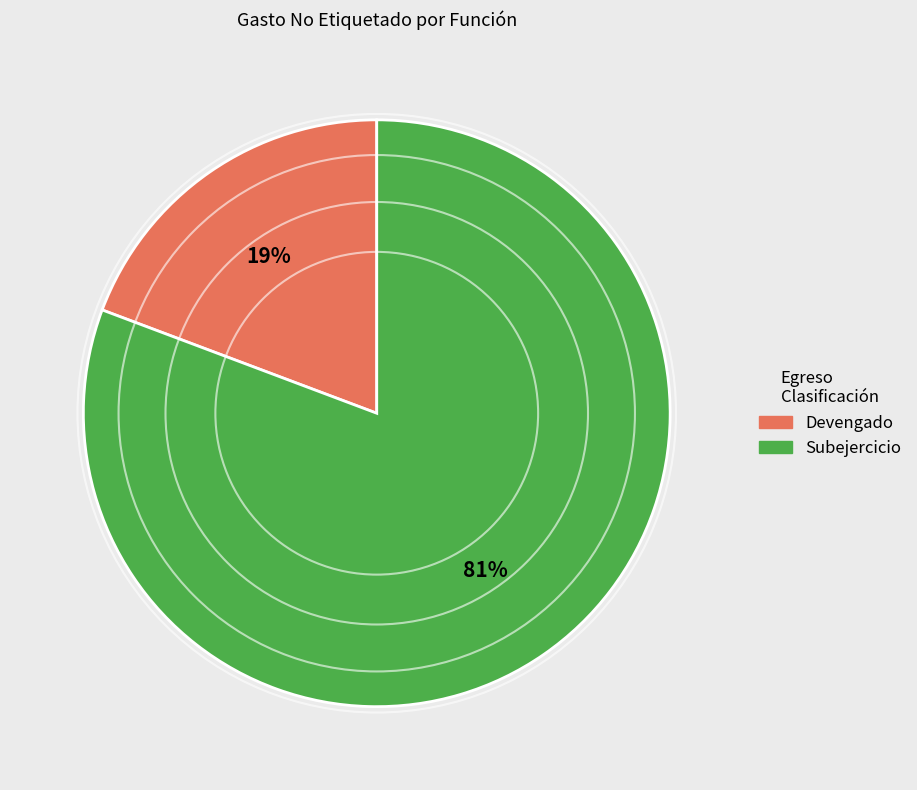

Does any single category account for the majority?

Yes